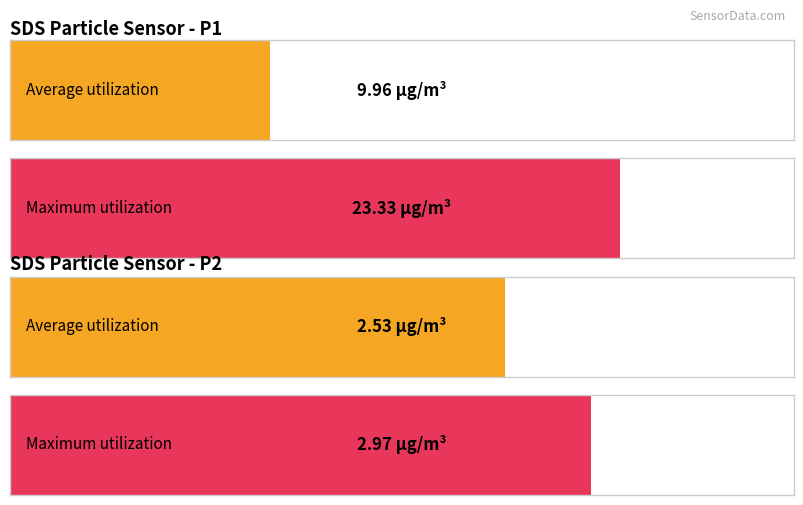

The value of SDS_P1 at 00:49 is 19.4. True or false?

False